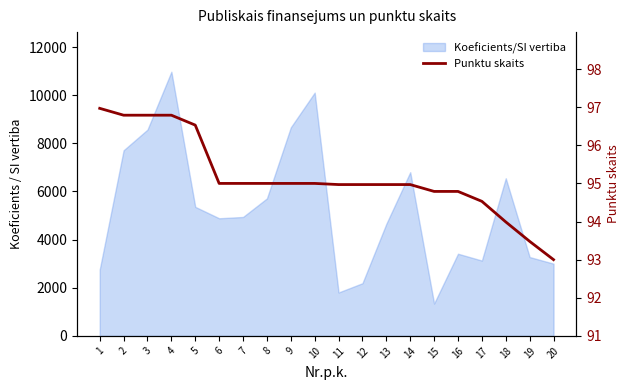

Does the chart display data point markers on the line(s)?

No